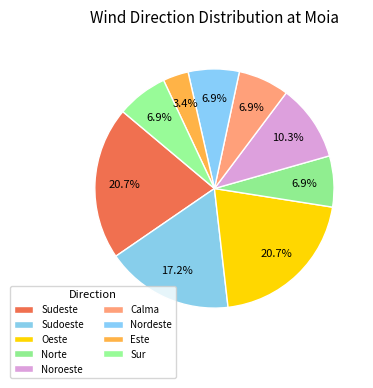

How many slices are in this pie chart?

9